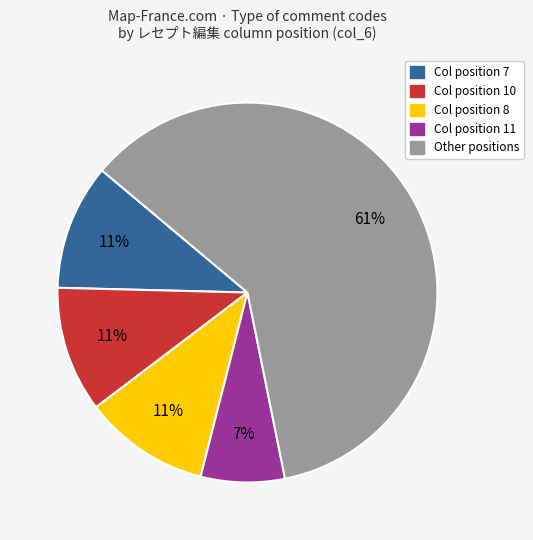

Is there any slice that represents more than half of the pie?

Yes